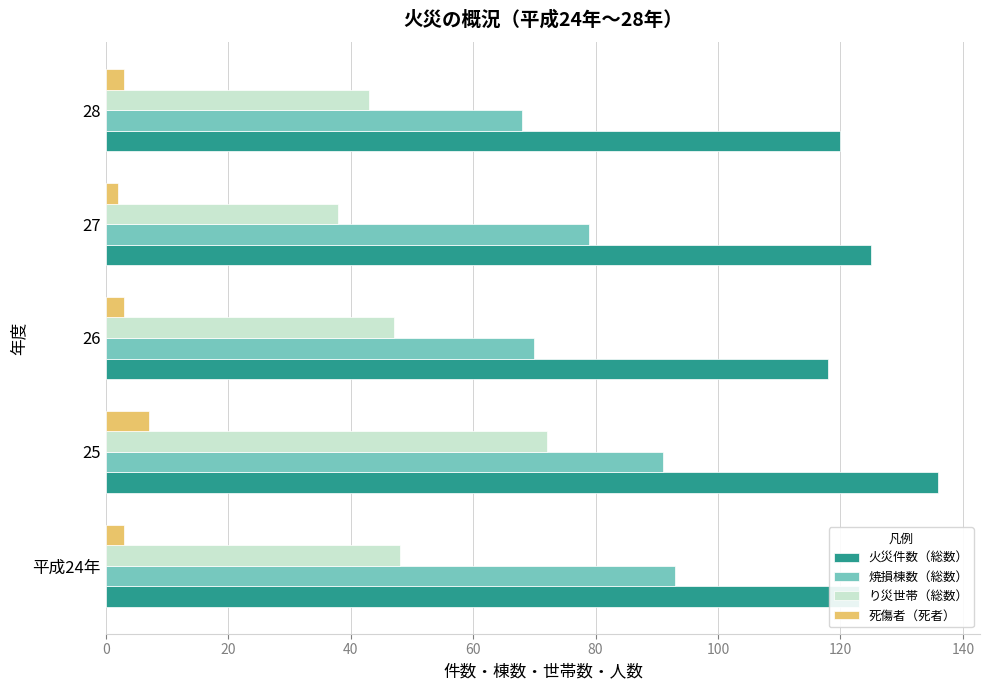

What is the highest value of the 焼損棟数（総数） series?

93